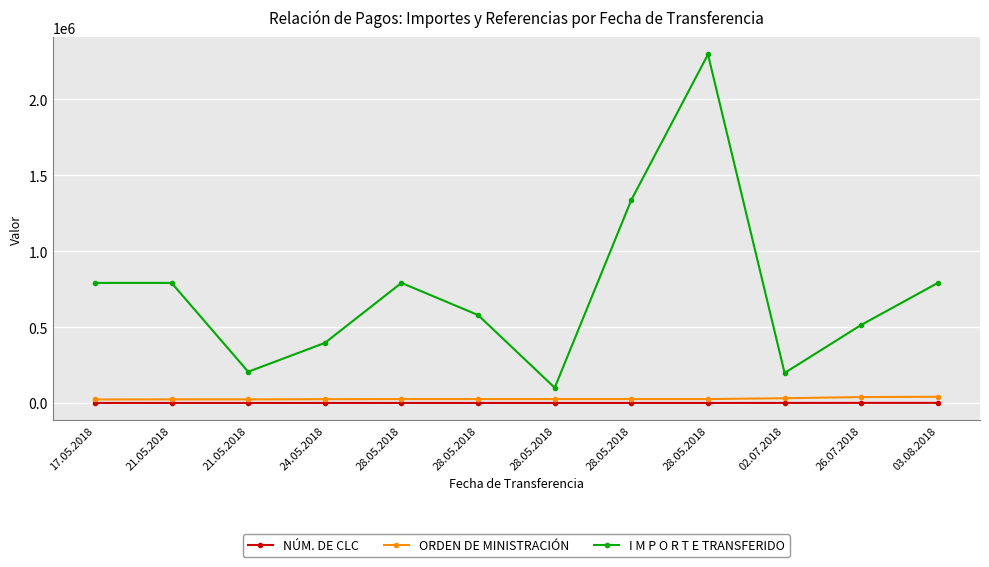

At which category does I M P O R T E TRANSFERIDO reach its first local valley?

21.05.2018